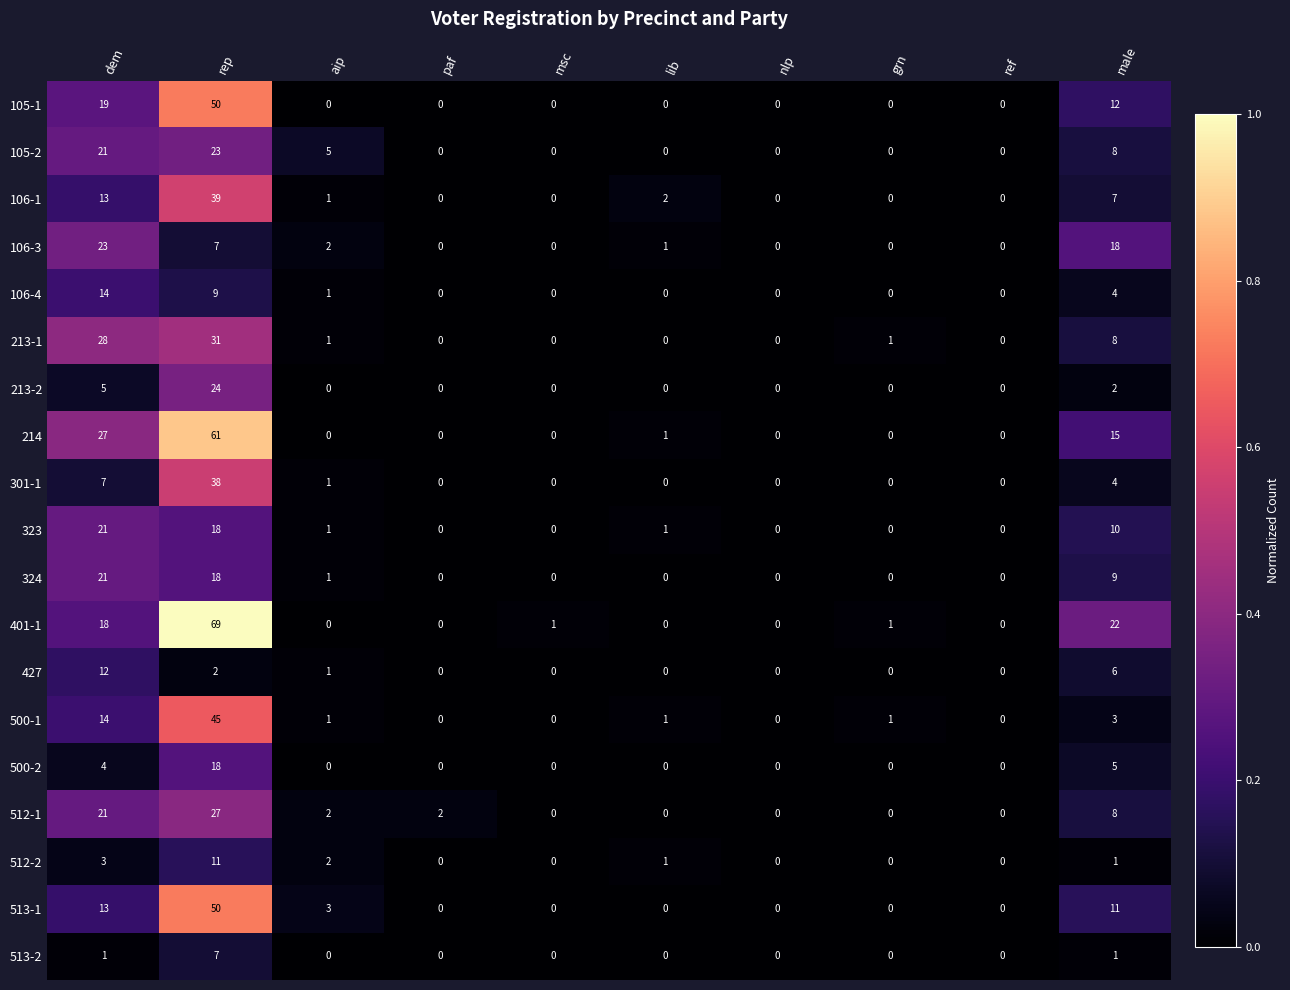

True or false: 500-2 has a value of 0 at ref.

True